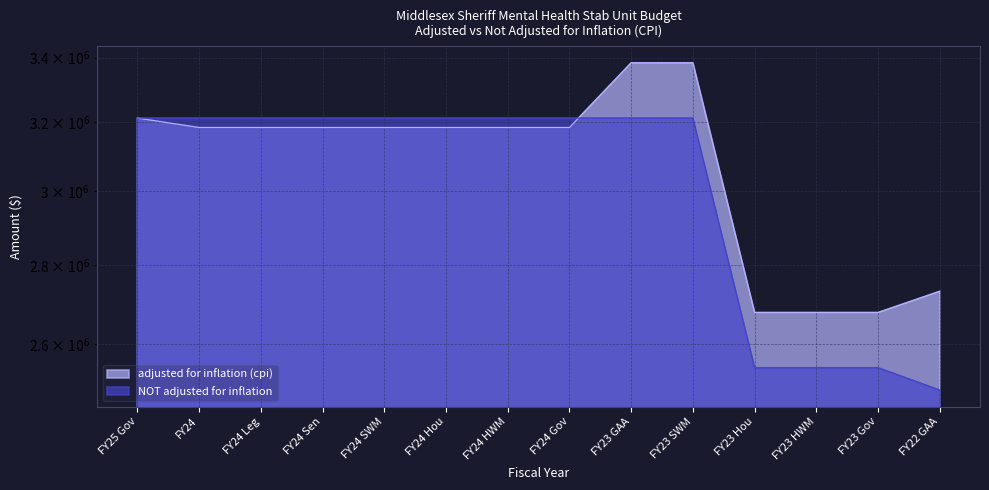

What is the value of the adjusted for inflation (cpi) point at the 5th from the left?

3184604